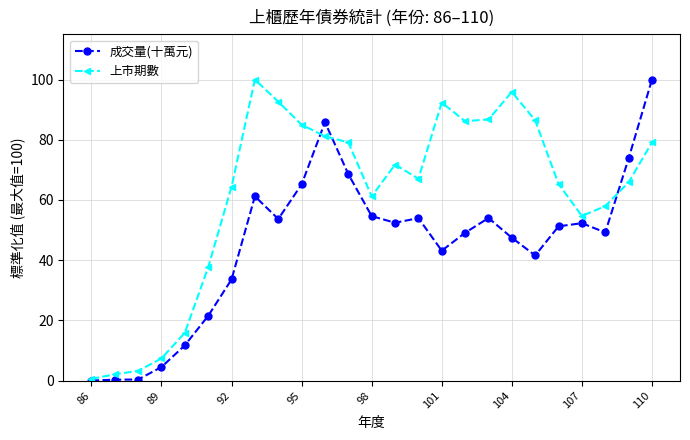

What is the value of the 上市期數 point at the 3rd from the left?

3.2